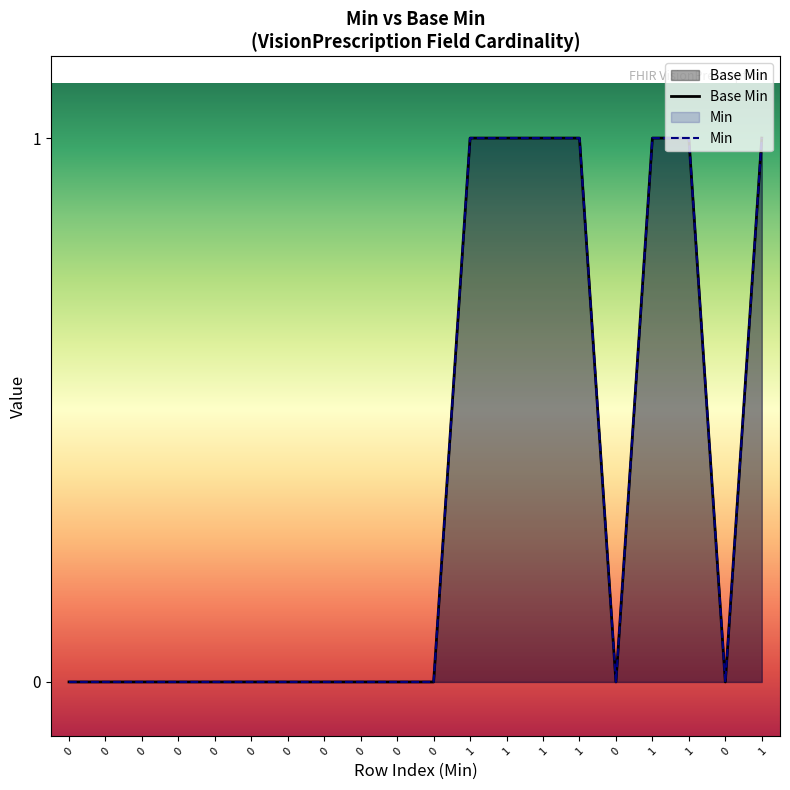

Reading left to right, transcribe all the data shown in this chart.

Base Min: 0	0	0	0	0	0	0	0	0	0	0	1	1	1	1	0	1	1	0	1
Min: 0	0	0	0	0	0	0	0	0	0	0	1	1	1	1	0	1	1	0	1